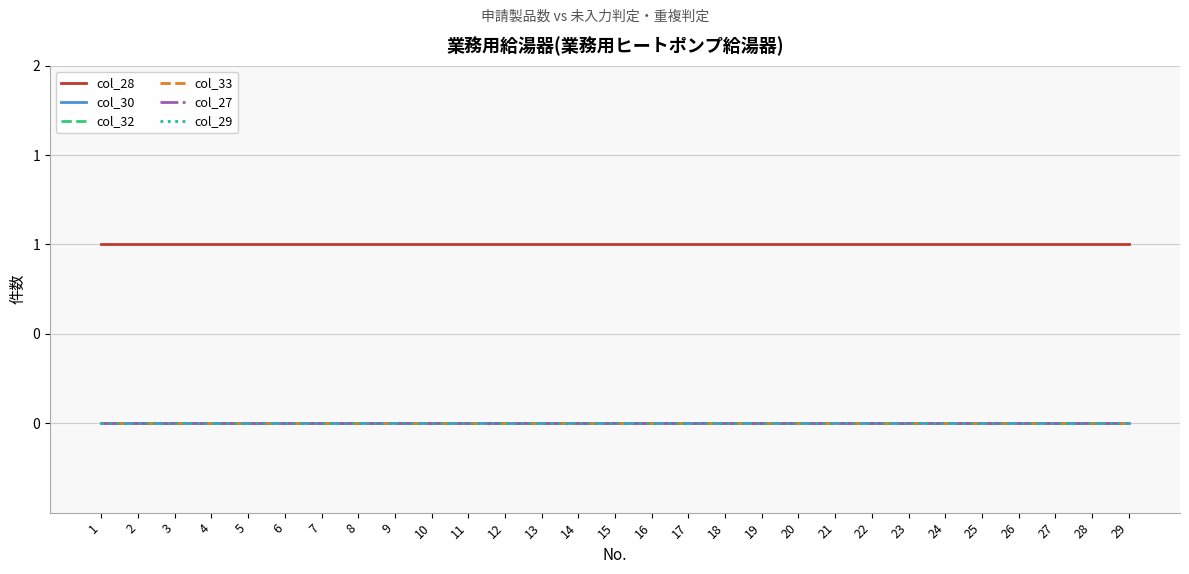

Is this an area chart (filled region under the line)?

No